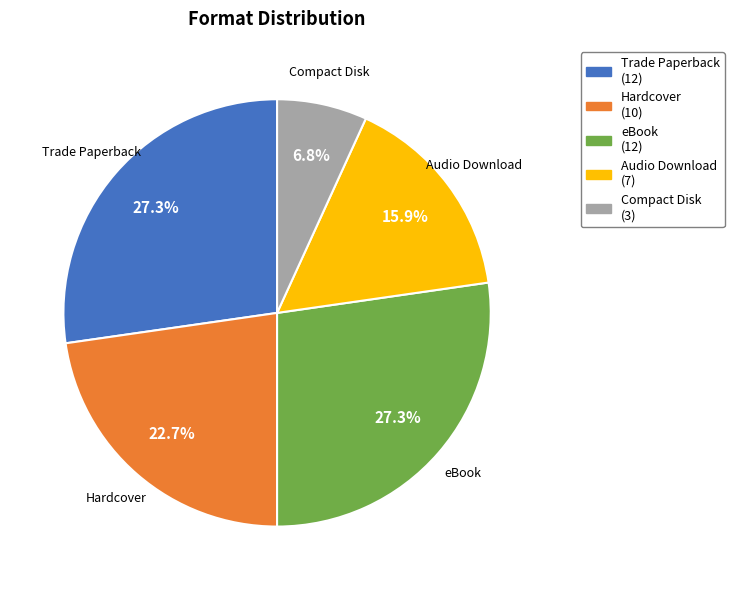

What is the smallest slice in the pie chart?

Compact Disk